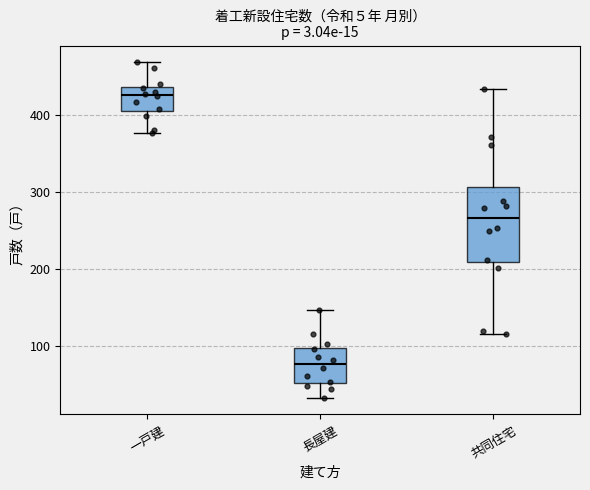

Comparing the boxes themselves (not the whiskers), which one is the tallest?

共同住宅